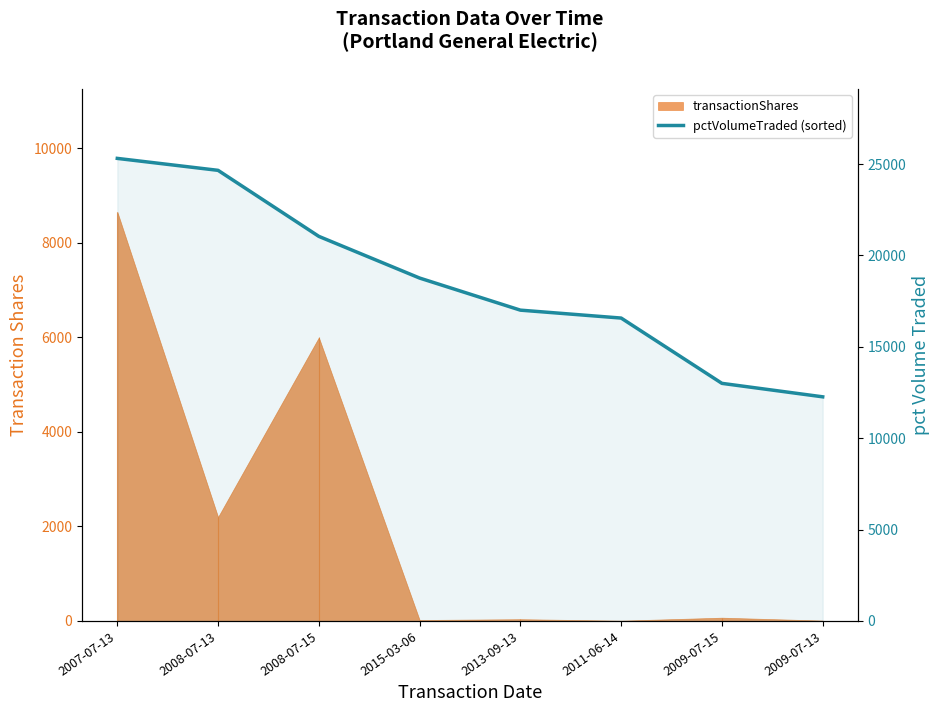

How many lines are shown in the chart?

1